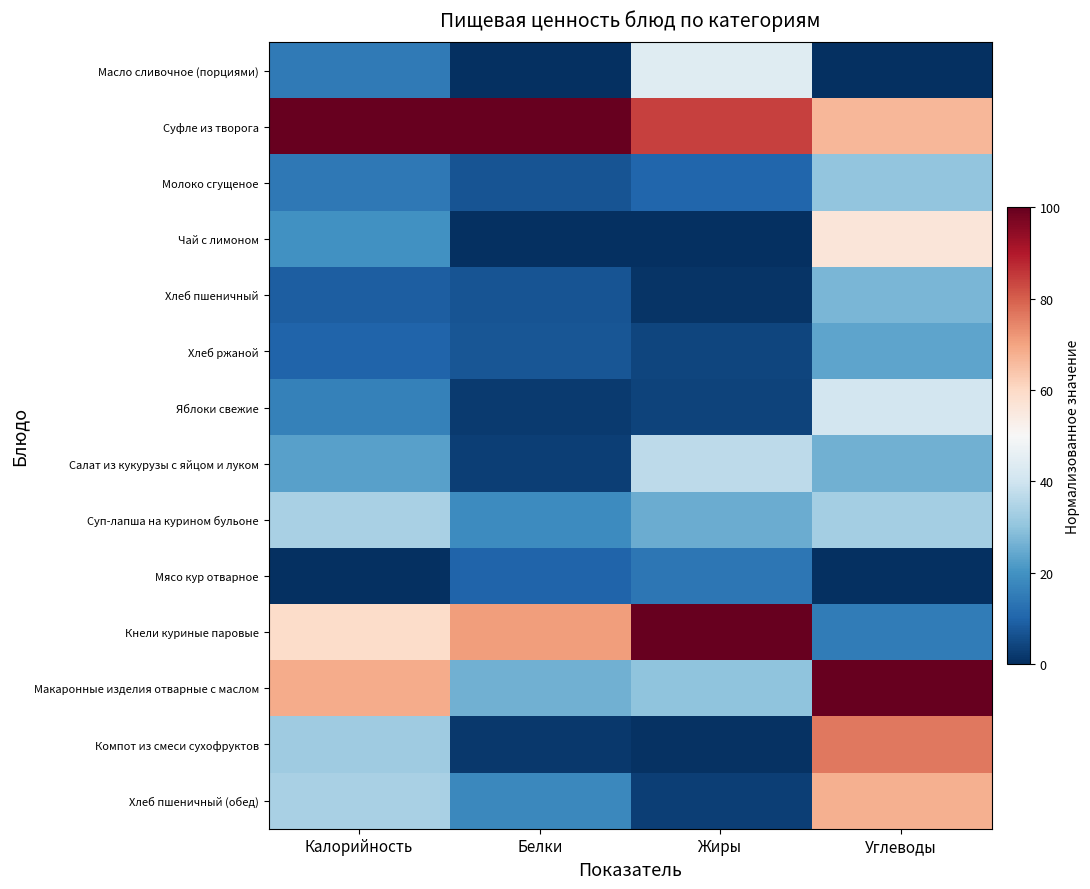

At how many categories does at least one series exceed 9?

4